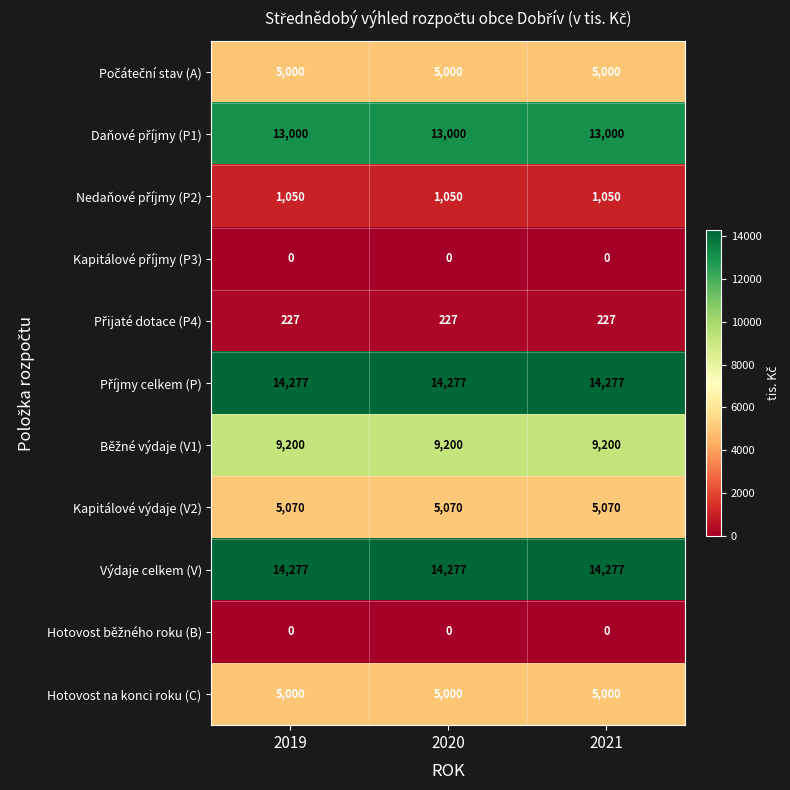

What value does the Kapitálové výdaje (V2) series have at 2019?

5070